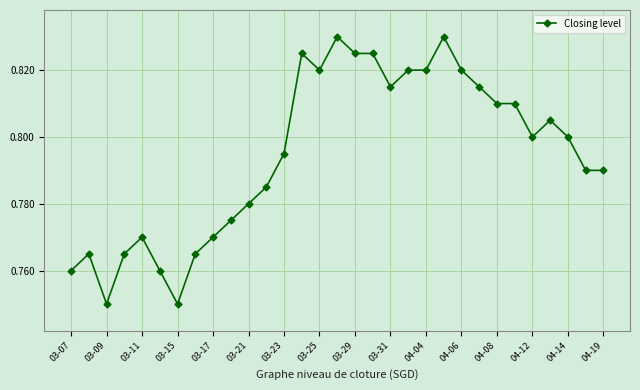

What is the sum of all values?

24.6